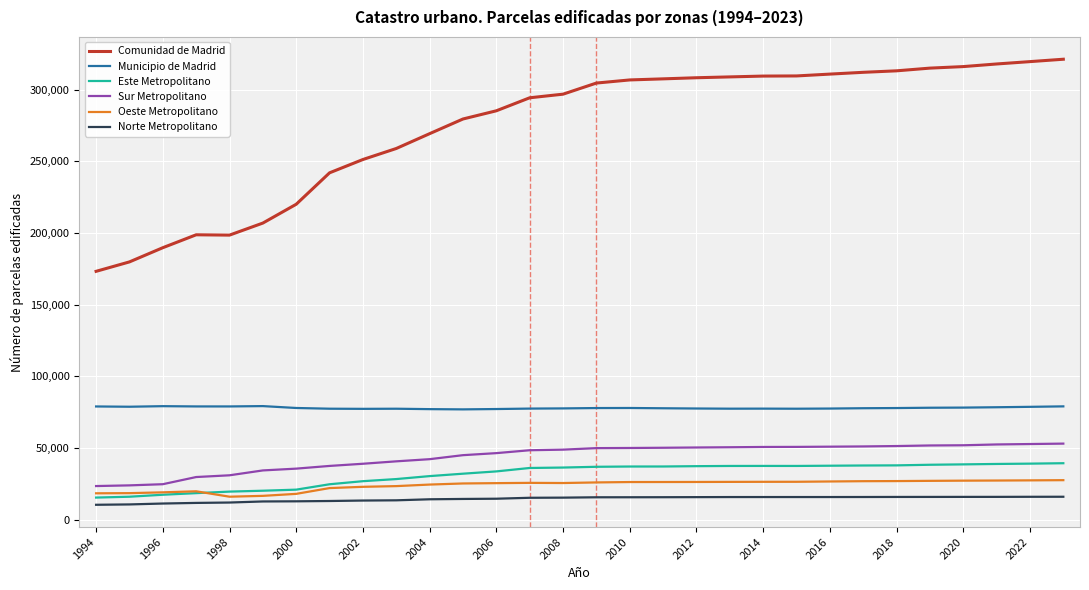

True or false: Municipio de Madrid and Norte Metropolitano intersect in this chart.

False